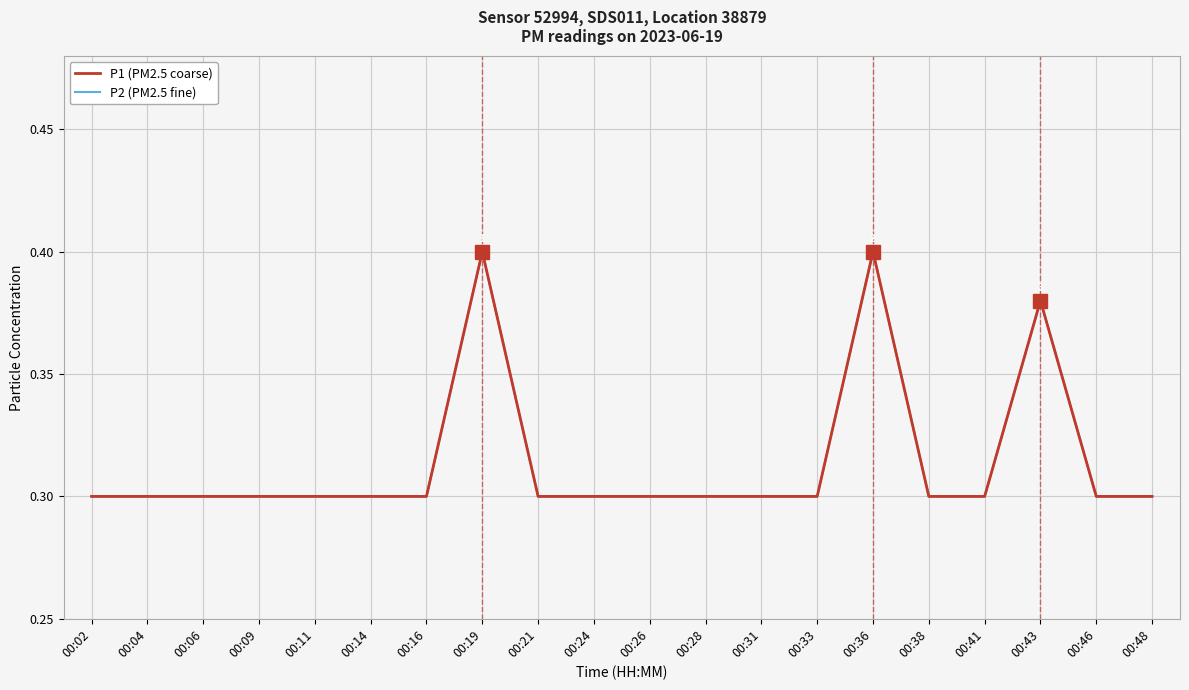

Is it true that P2 (PM2.5 fine) equals 0.5 at 00:02?

False